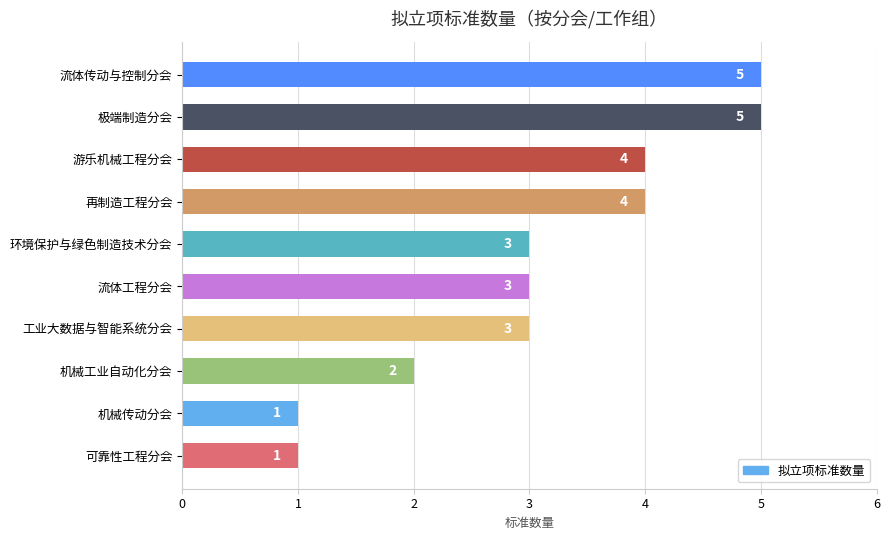

What is the average value?

3